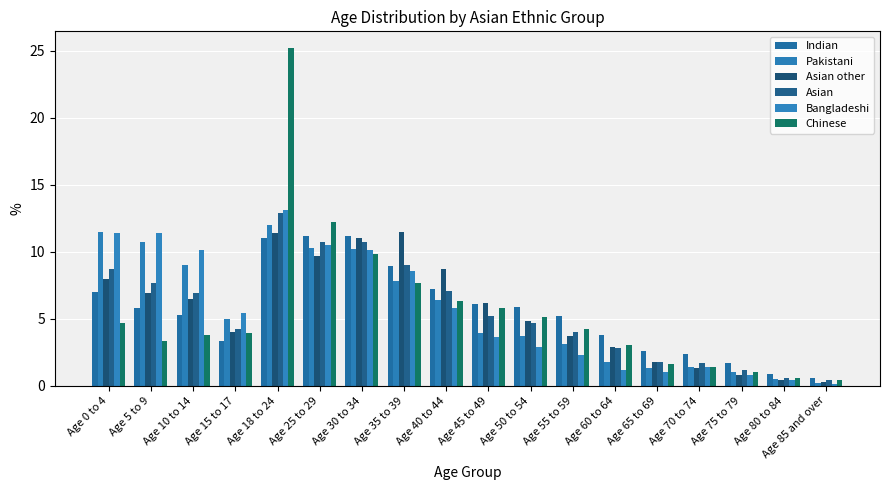

What is the value of the Bangladeshi bar at the 7th from the left?

10.1